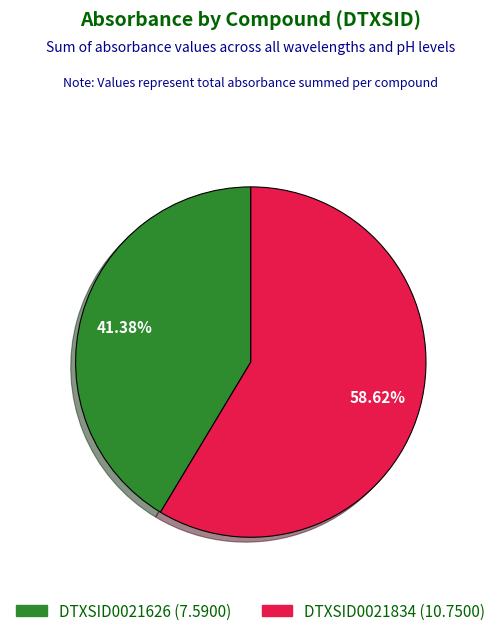

How many slices are in this pie chart?

2